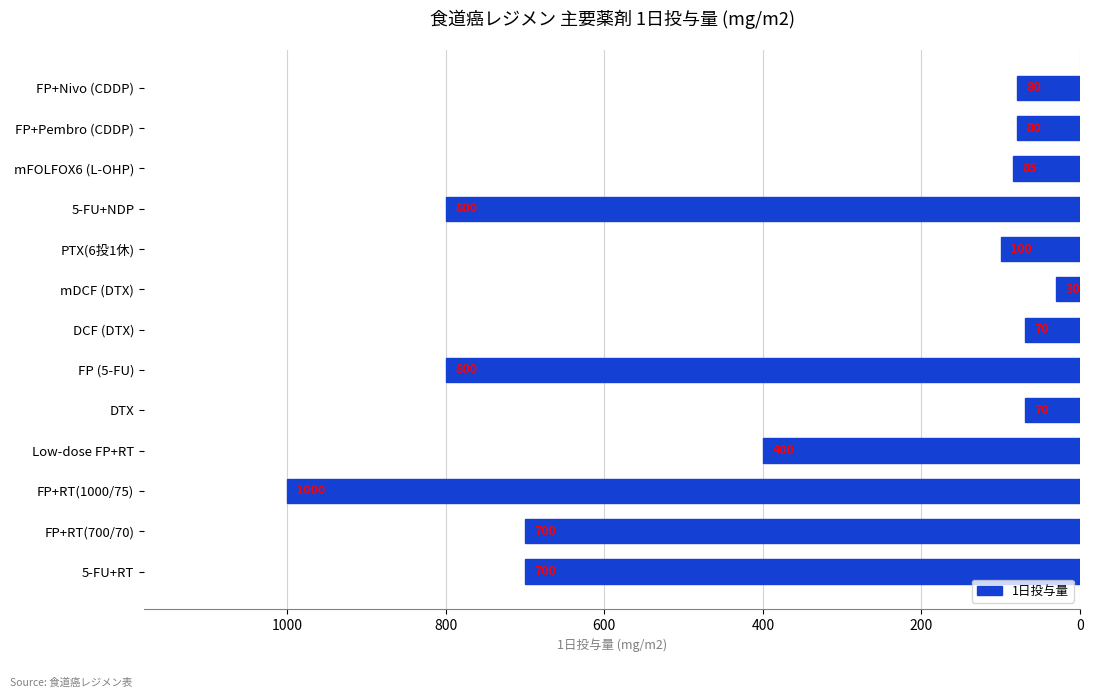

Does the chart contain any negative values?

Yes